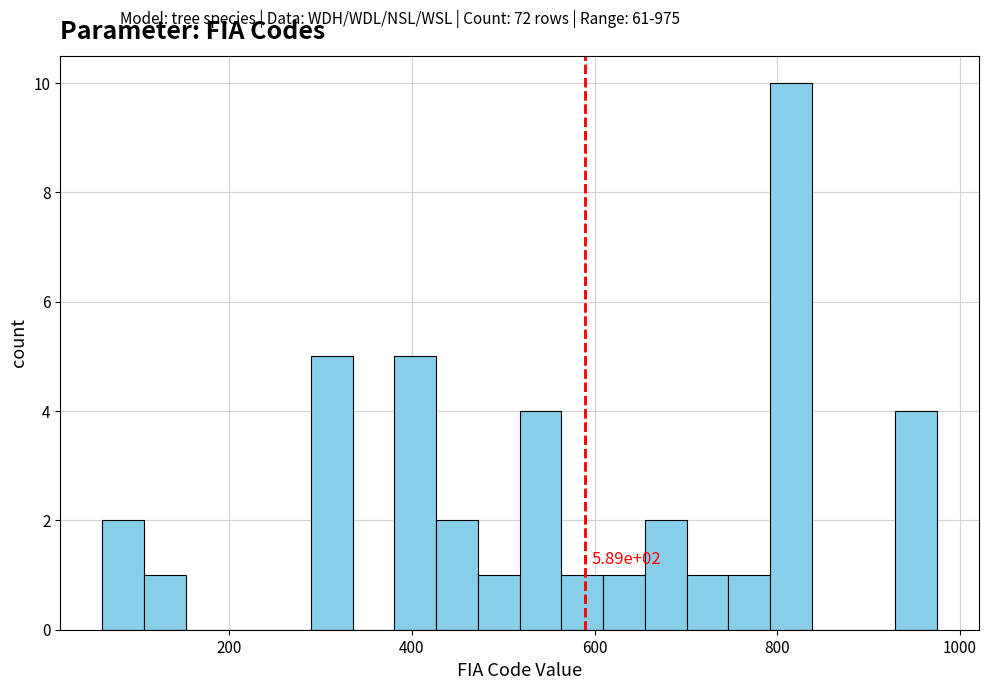

Around what value on the x-axis is the tallest bar? Give the approximate position of its centre, as read against the axis.

820